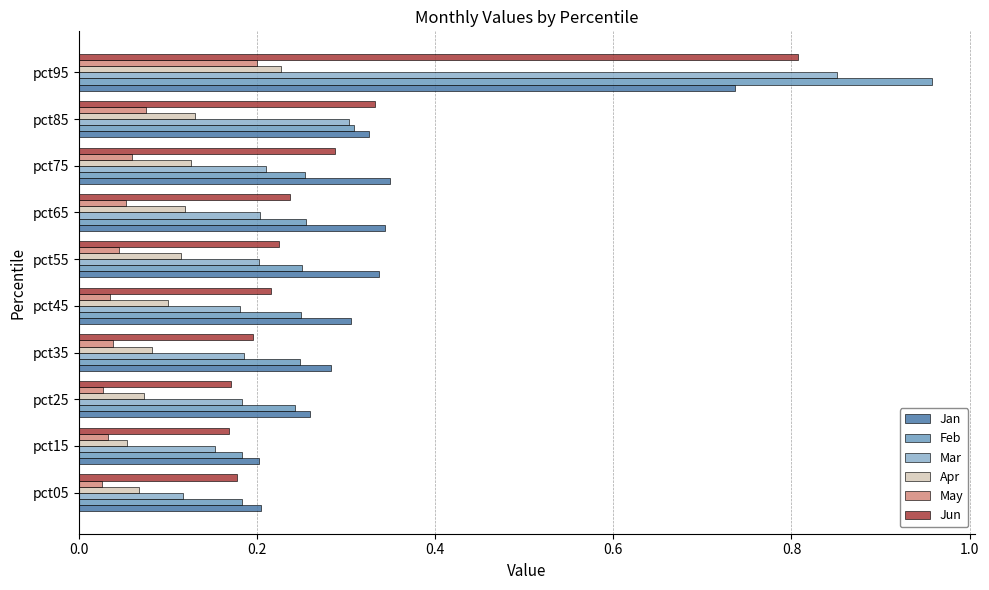

Which series has the largest range (max minus min)?

Feb